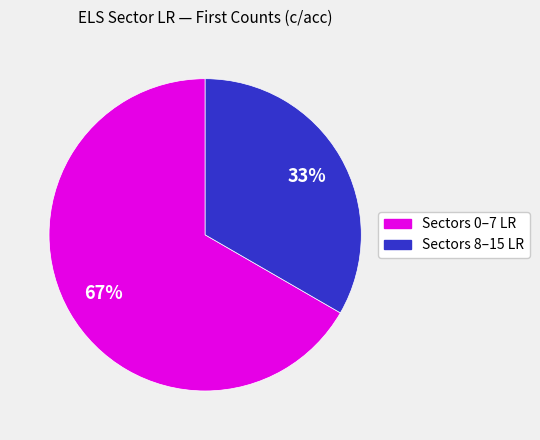

True or false: Sectors 0–7 LR accounts for 53% of the total.

False